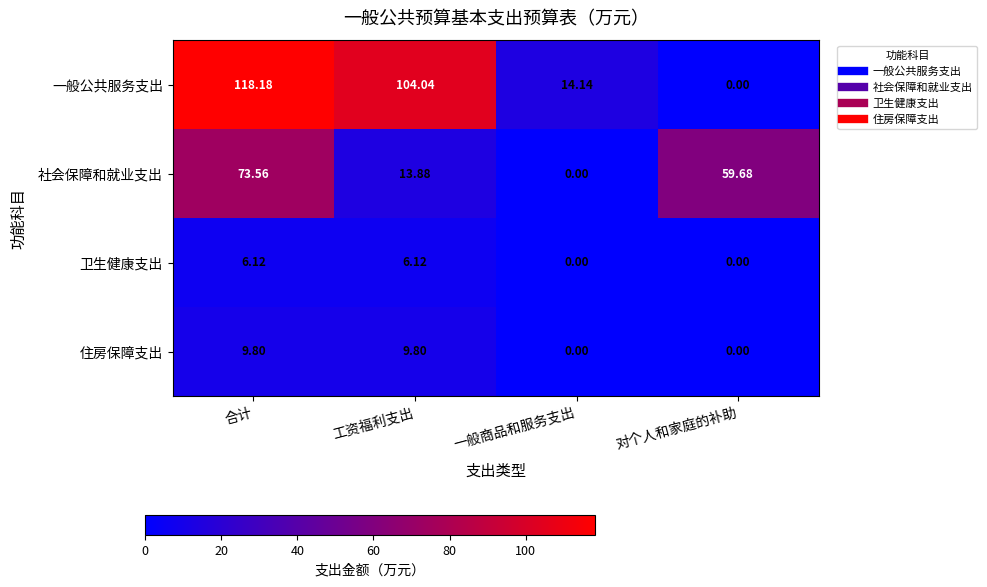

At which label does 社会保障和就业支出 reach its minimum?

一般商品和服务支出